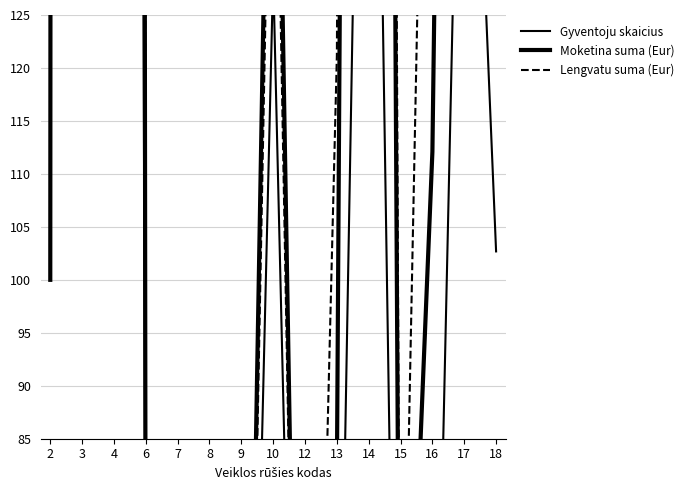

At which label does Lengvatu suma (Eur) first exceed 121?

3